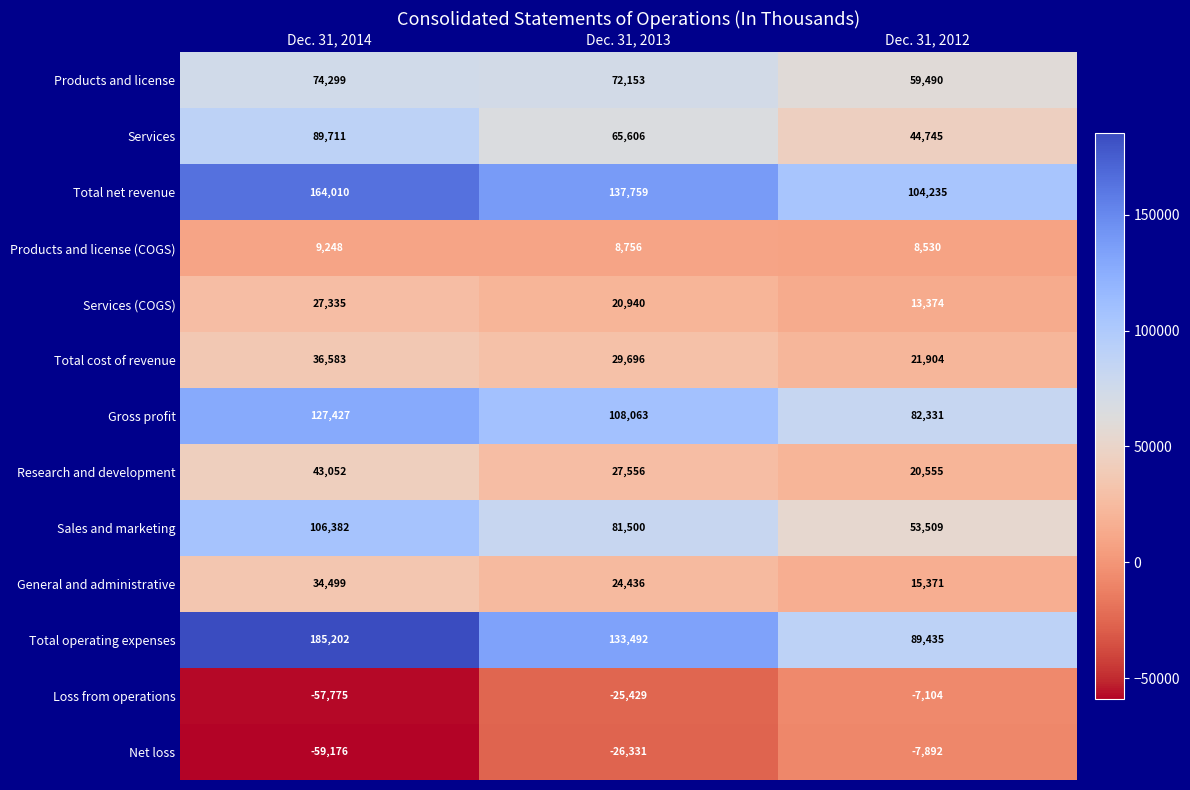

True or false: Total cost of revenue has a value of 36583 at Dec. 31, 2014.

True